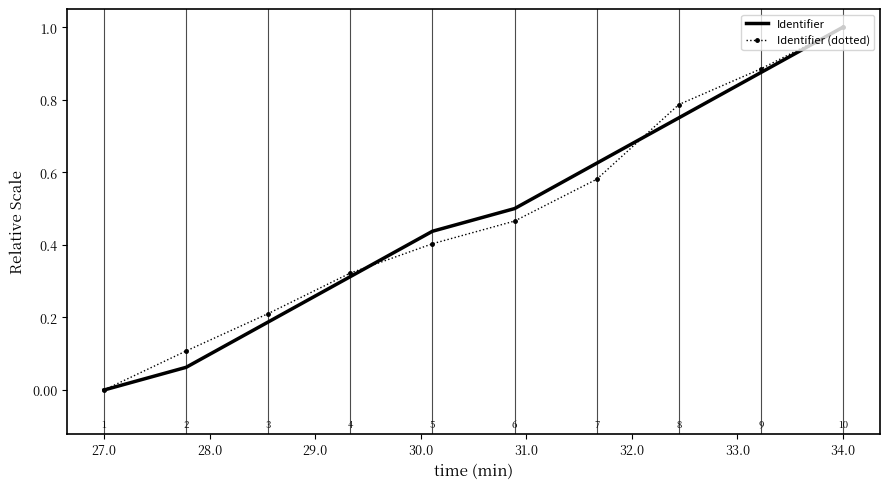

What is the greatest value displayed?

1.0